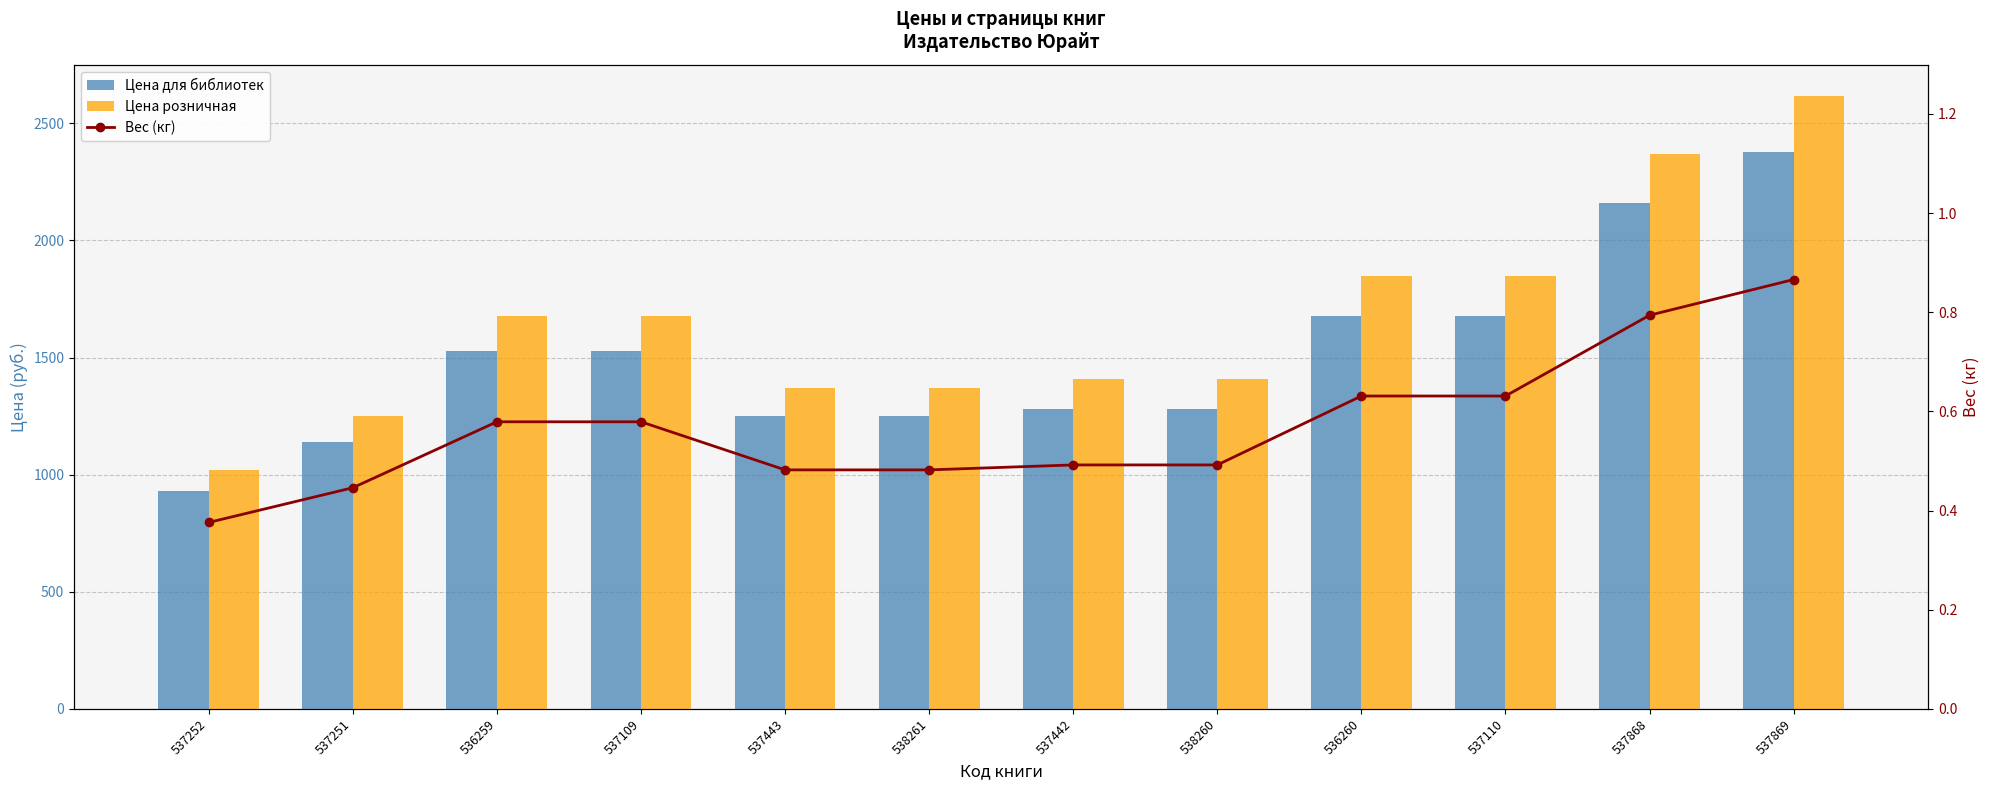

What is the difference between the Вес (кг) values at 536260 and 537442?

0.1